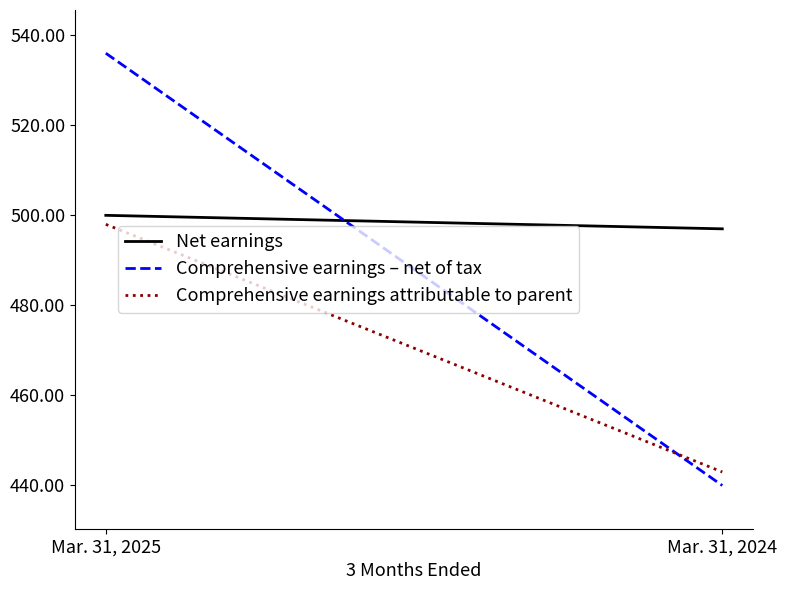

Reading left to right, transcribe all the data shown in this chart.

Net earnings: Mar. 31, 2025=500	Mar. 31, 2024=497
Comprehensive earnings – net of tax: Mar. 31, 2025=536	Mar. 31, 2024=440
Comprehensive earnings attributable to parent: Mar. 31, 2025=498	Mar. 31, 2024=443